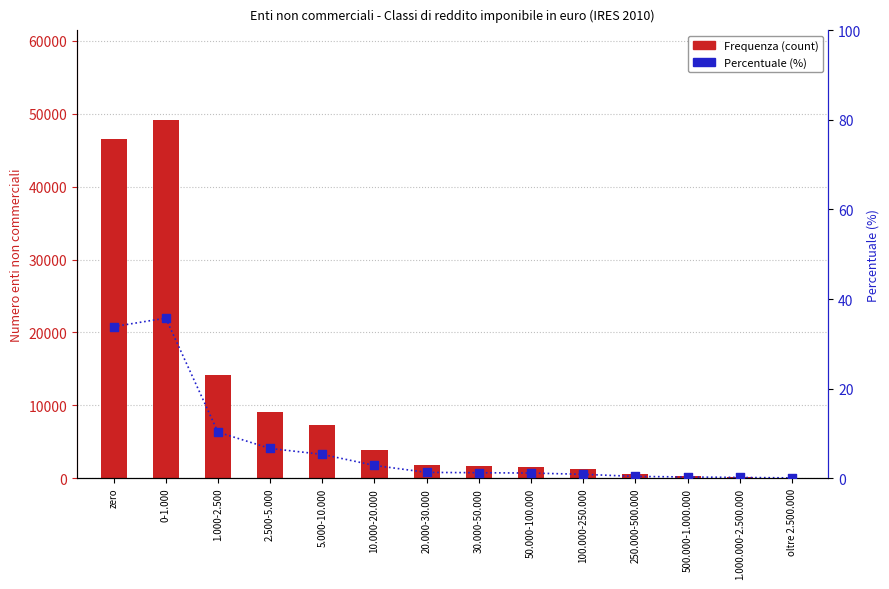

At which category is the sum across all series the highest?

0-1.000